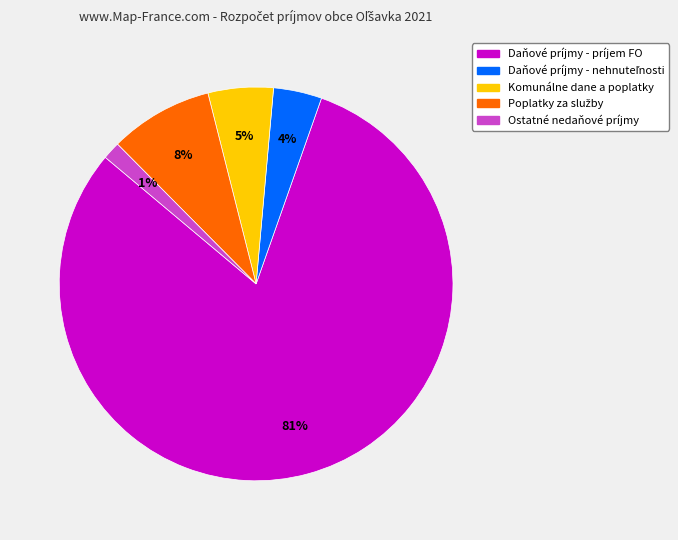

To the nearest percent, what is the average slice percentage?

20%